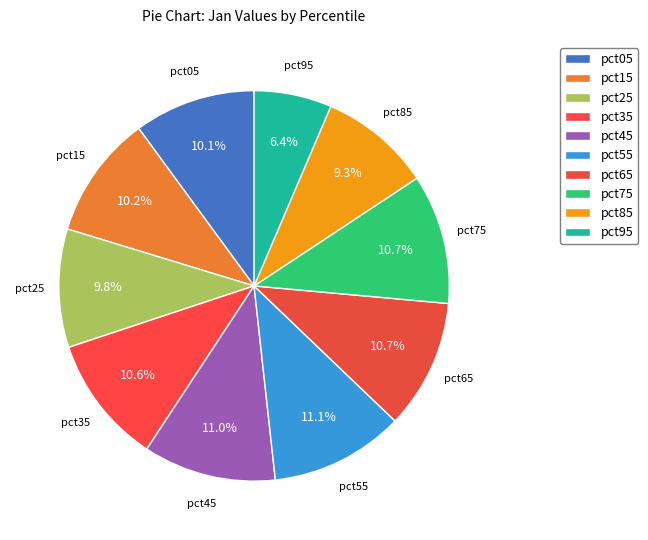

To the nearest percent, what percentage of the pie is pct65?

11%